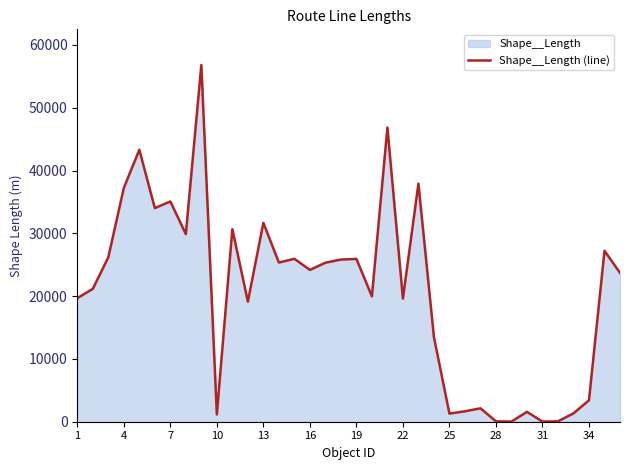

The value at 22 is 19605.8. True or false?

True